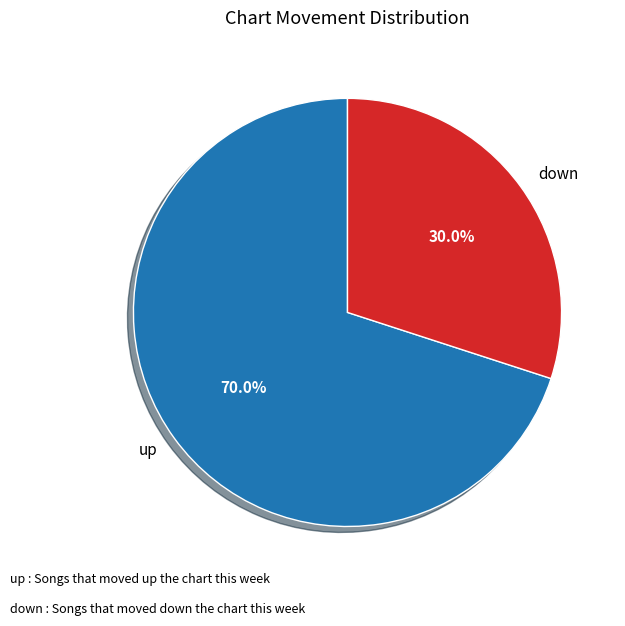

True or false: up accounts for 87% of the total.

False